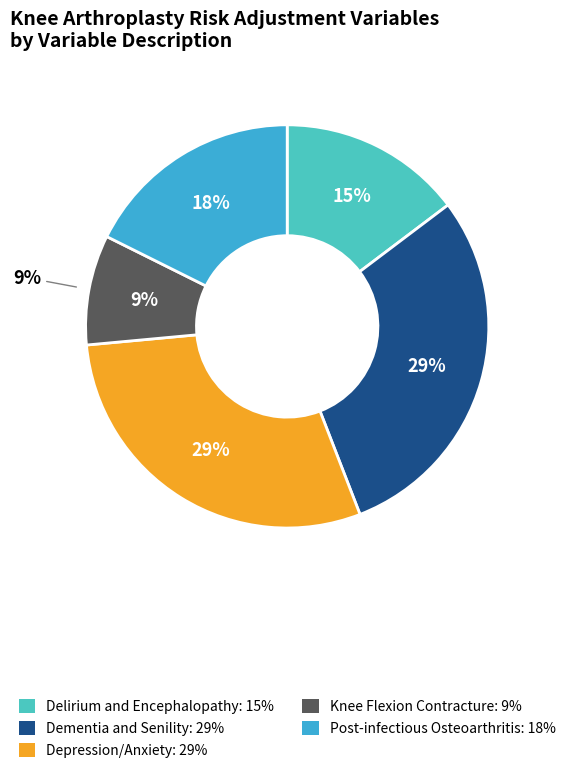

Does any single category account for the majority?

No